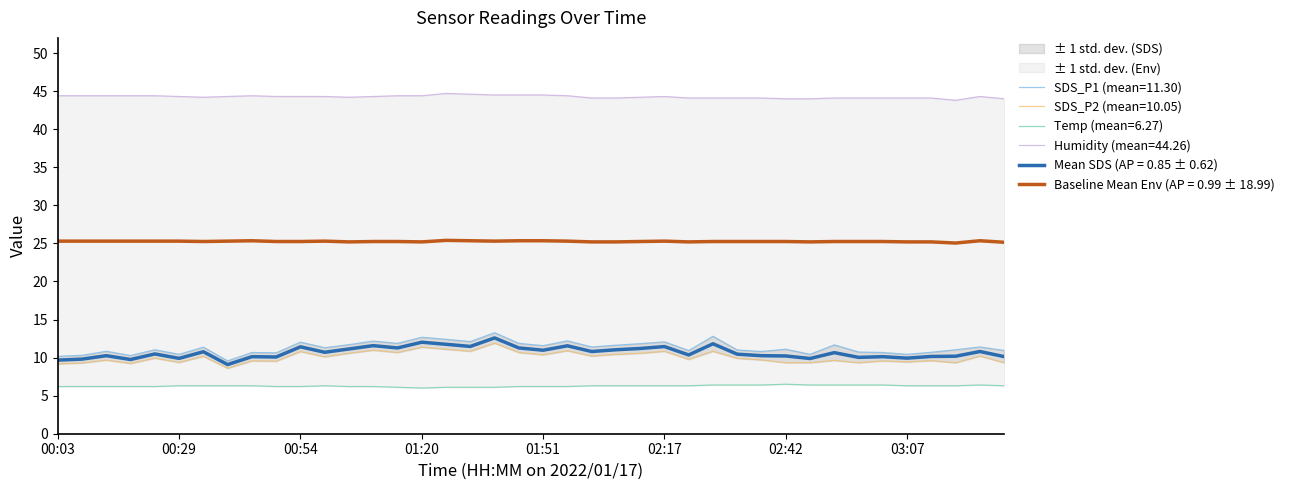

The value of SDS_P2 at 02:27 is 10.8. True or false?

True